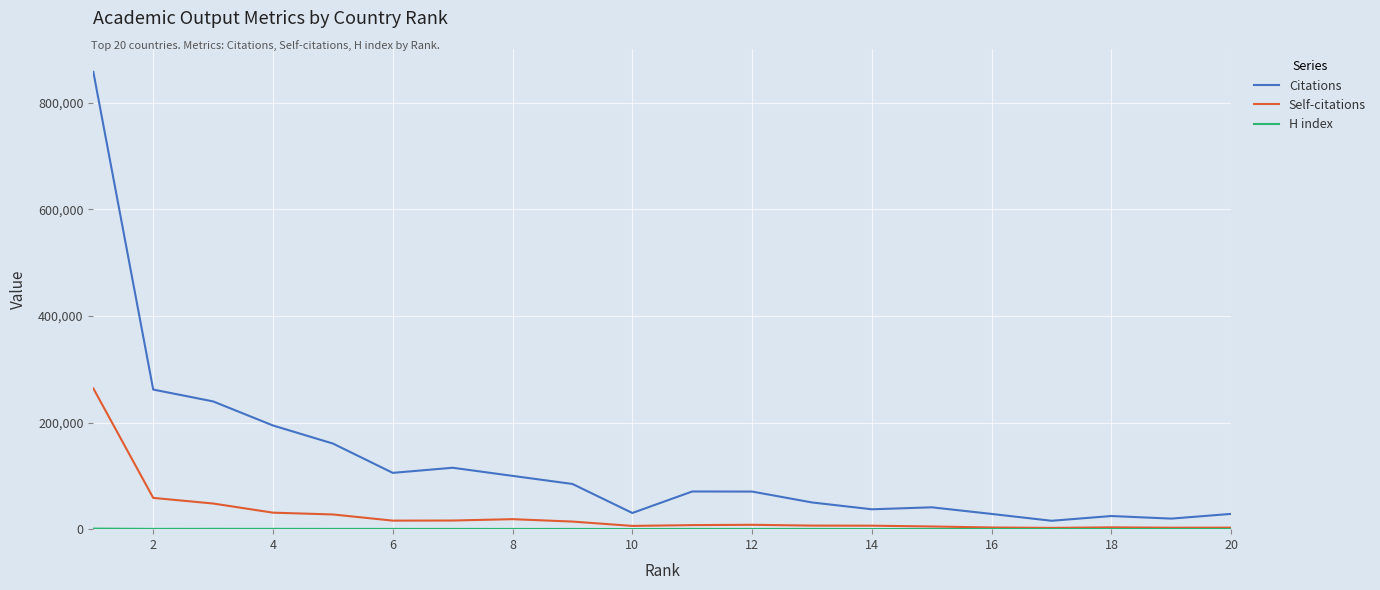

True or false: Self-citations has more than 0 interior local peaks.

True